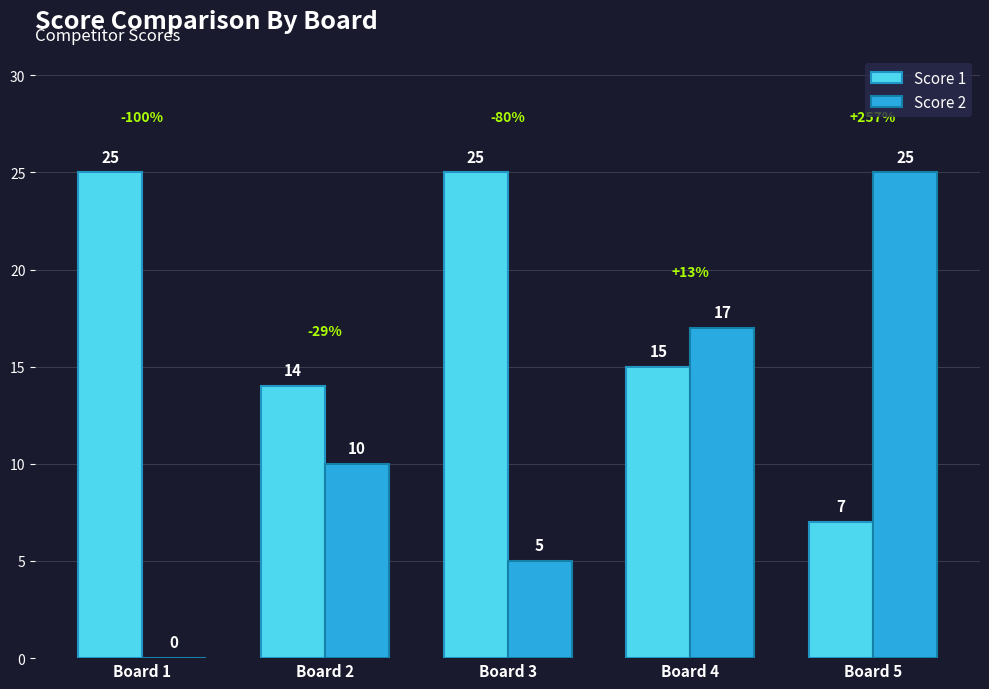

Are the bars horizontal?

No